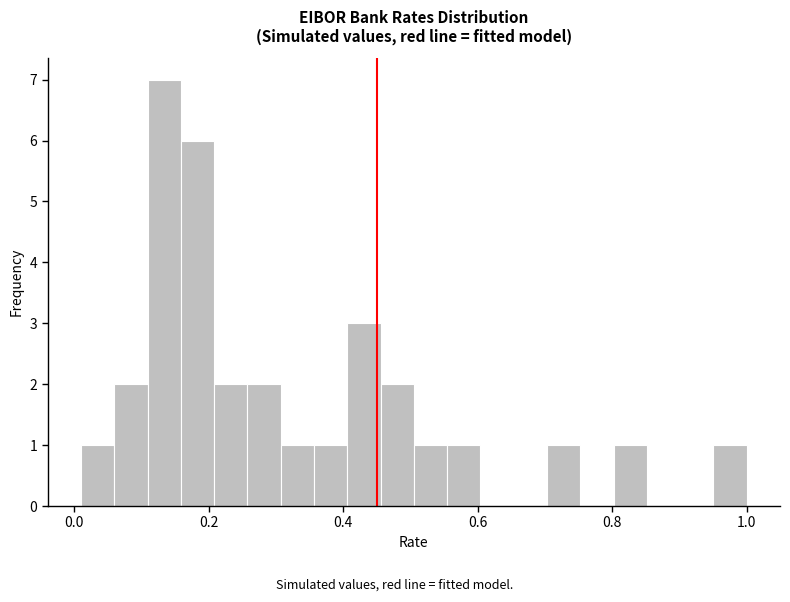

Read against the x-axis, roughly where is the centre of the tallest bar?

0.14